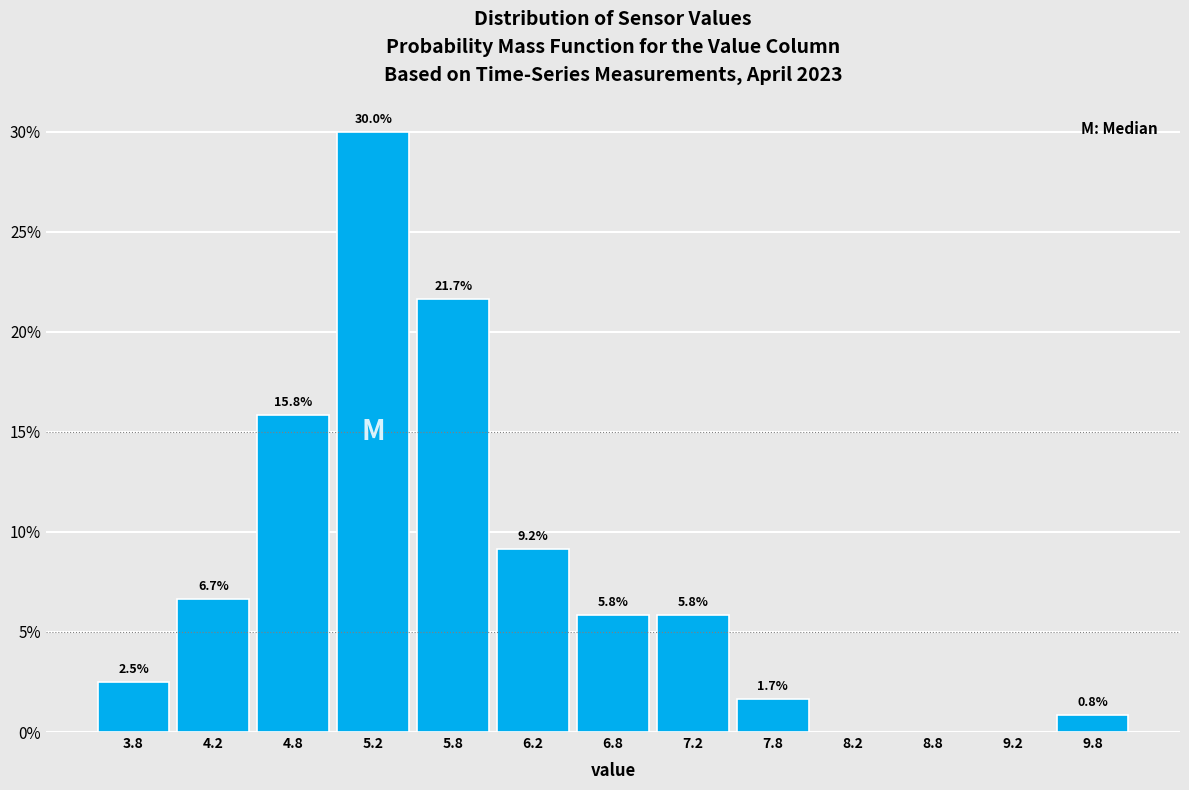

Which range on the x-axis has the tallest bar?

5.0 to 5.5